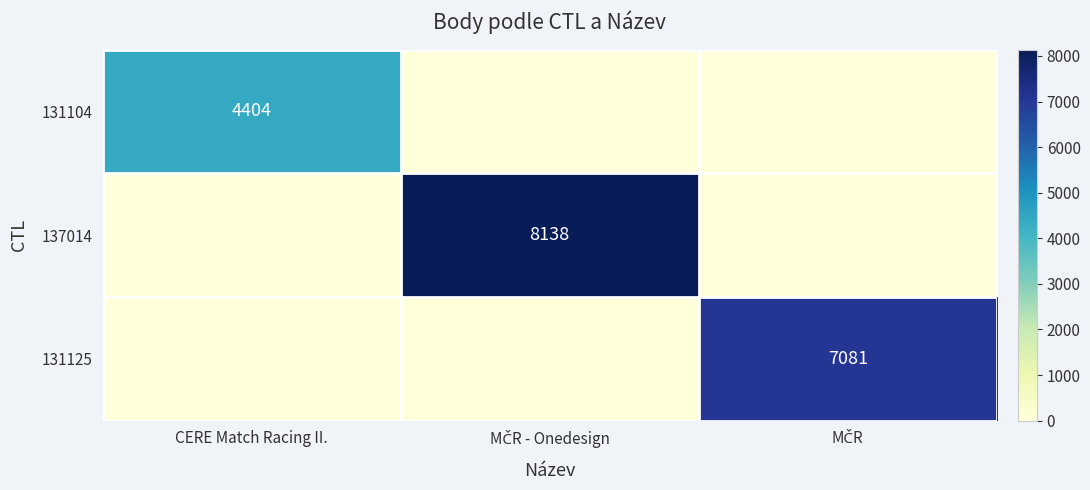

Is it true that 131104 equals 6744 at CERE Match Racing II.?

False